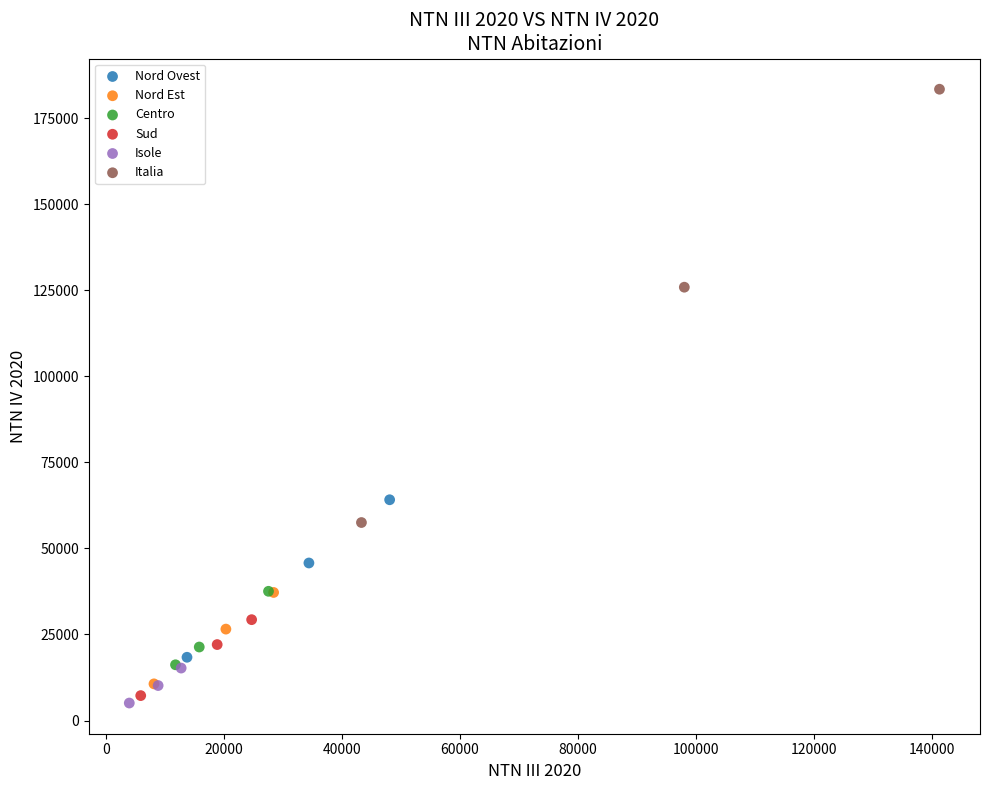

Which series has the widest spread of Y values?

Italia